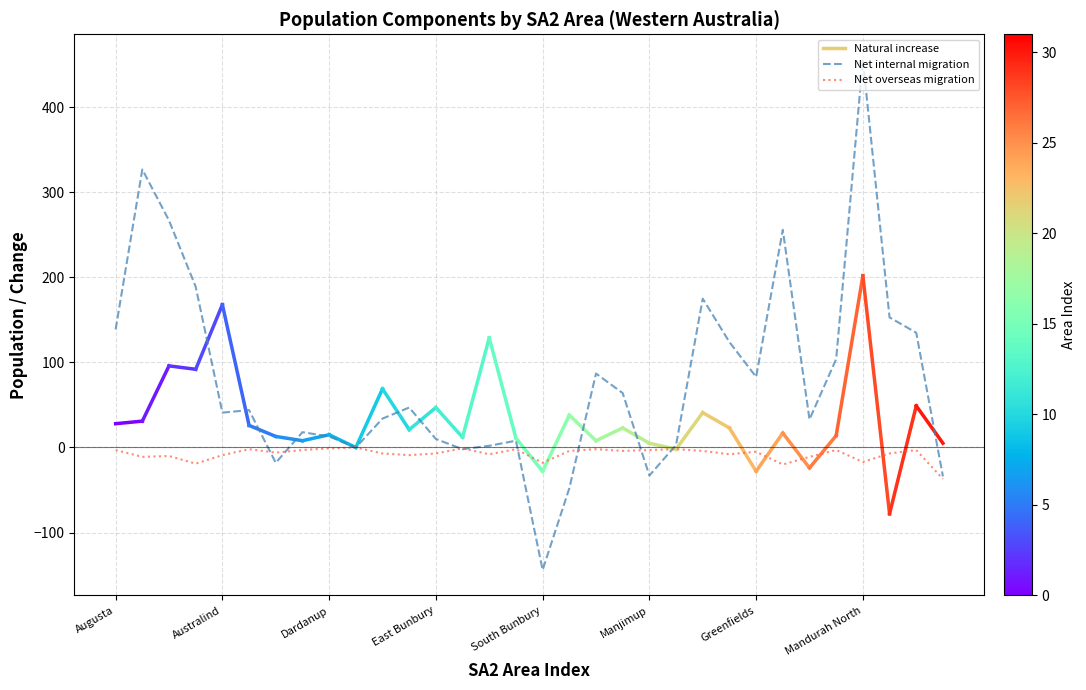

In Net overseas migration, how many points are lower than both neighbors (excluding endpoints)?

10